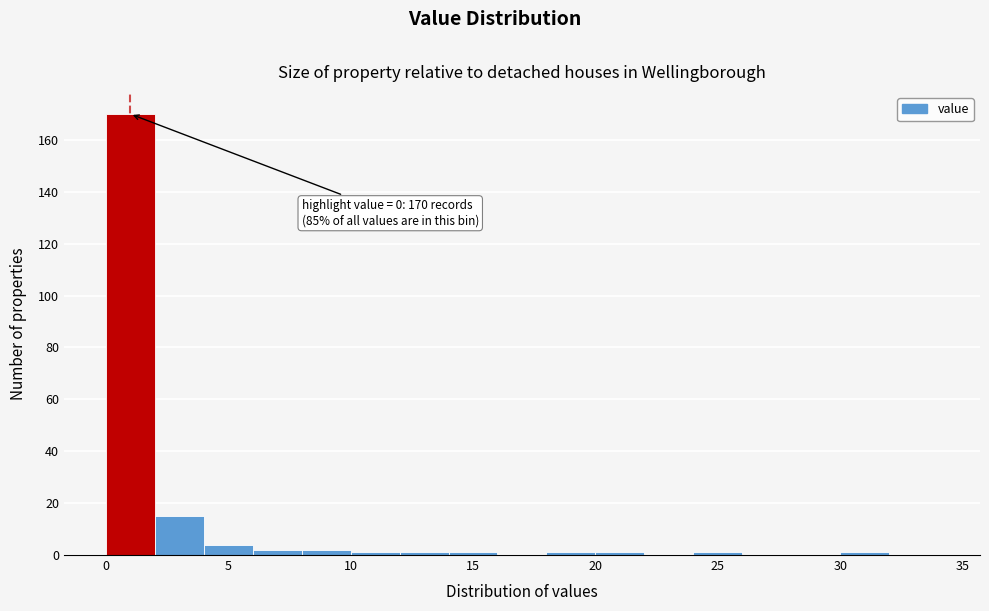

Which range on the x-axis has the tallest bar?

0 to 2